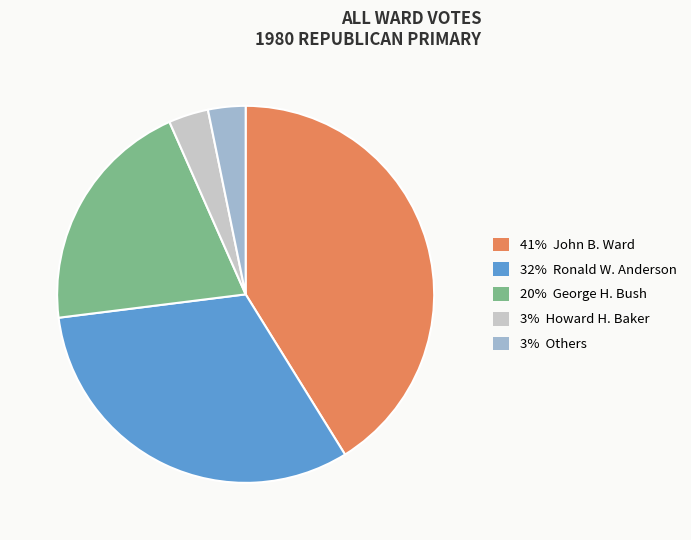

What is the ratio of the value at 32% Ronald W. Anderson to the value at 3% Others?

9.9